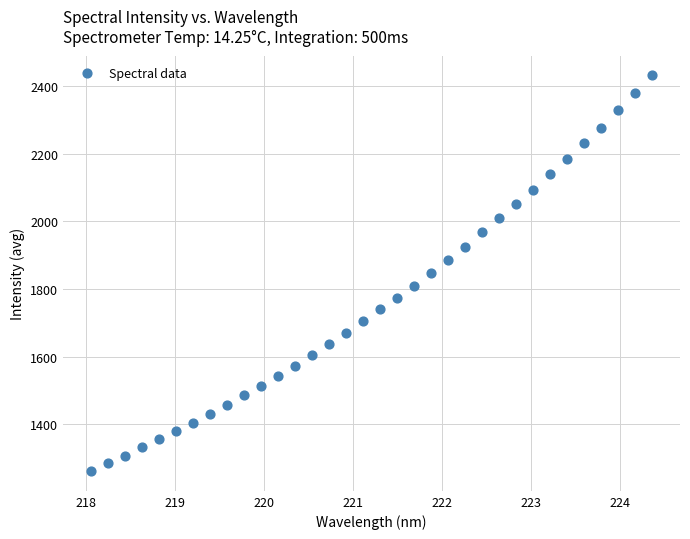

What is the range of Y values (max minus min)?

1170.7